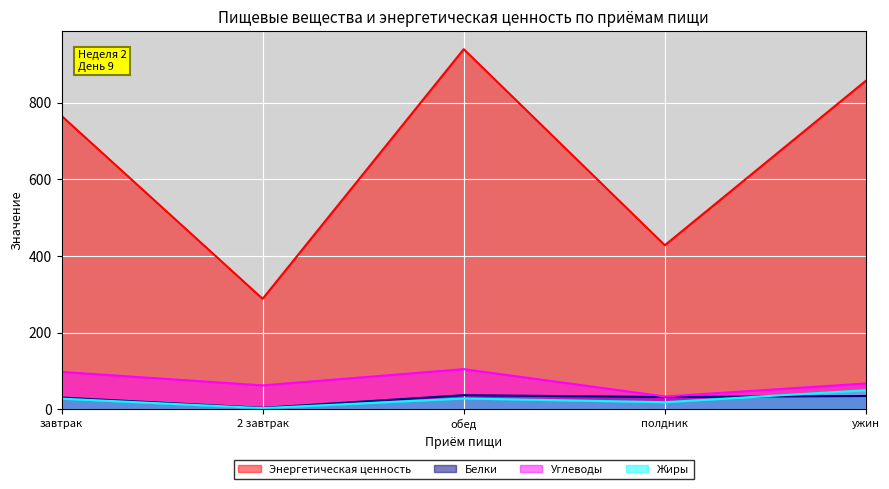

Where is the first local minimum for Углеводы?

2 завтрак